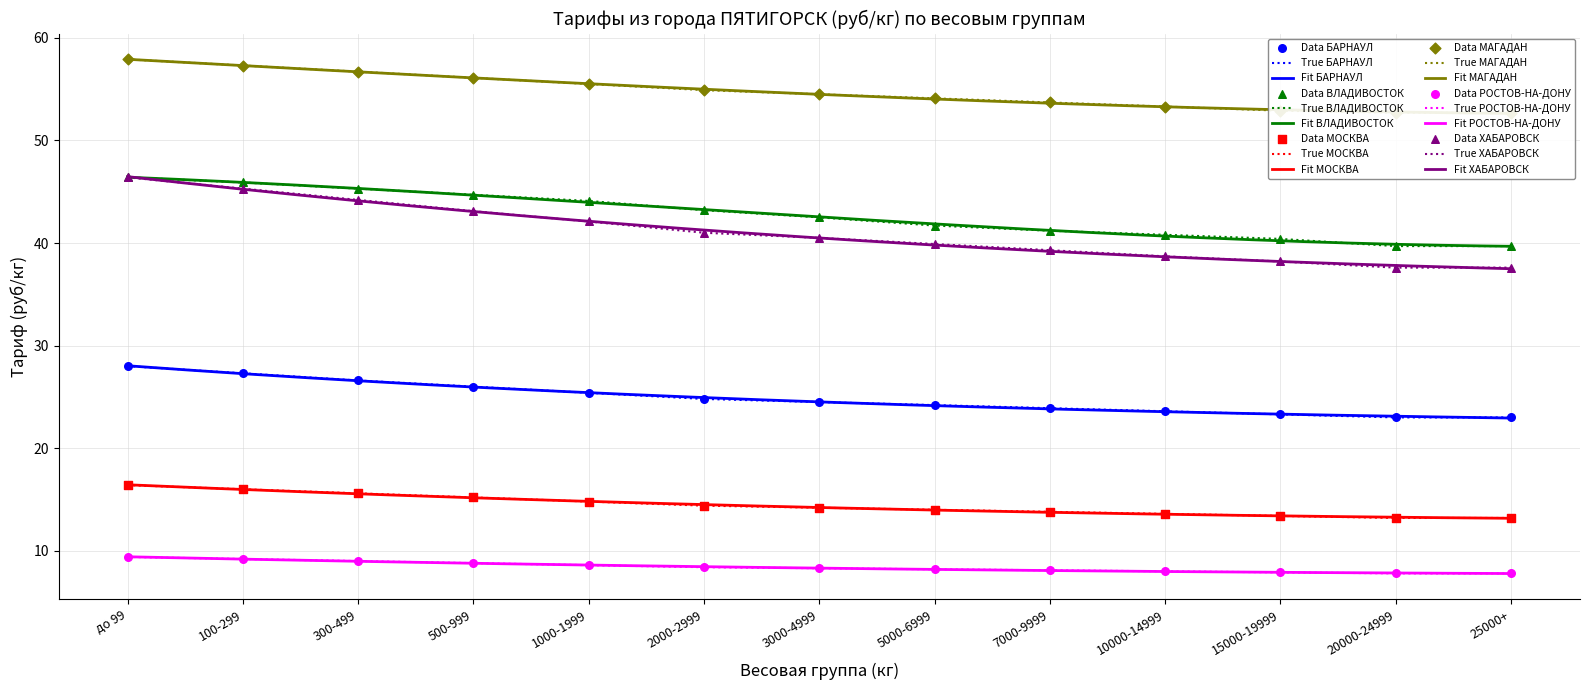

At which category is the sum across all series the highest?

до 99